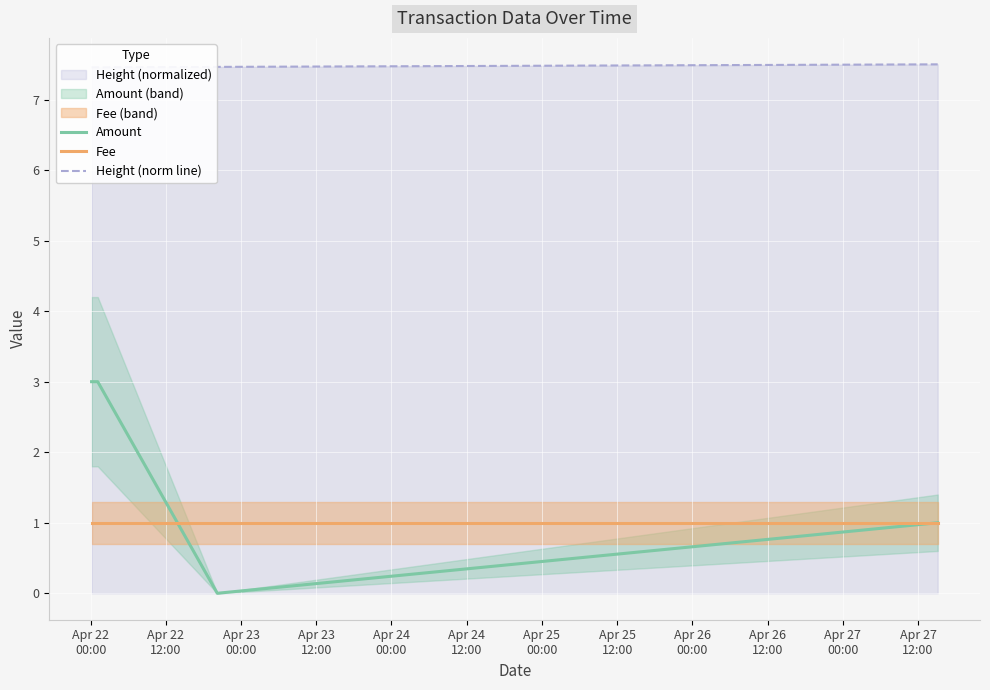

What is the highest value of the Amount series?

3